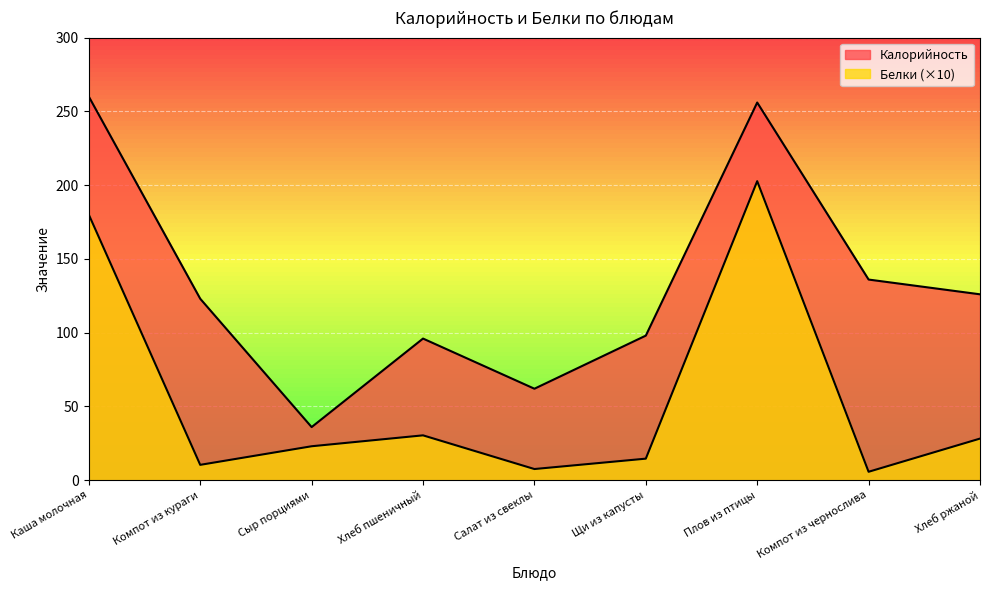

At which label is Калорийность closest to 148?

Компот из чернослива